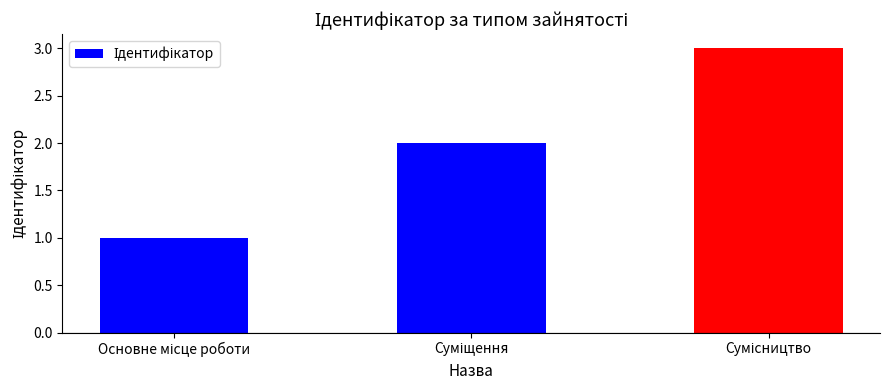

What is the maximum value shown in the chart?

3